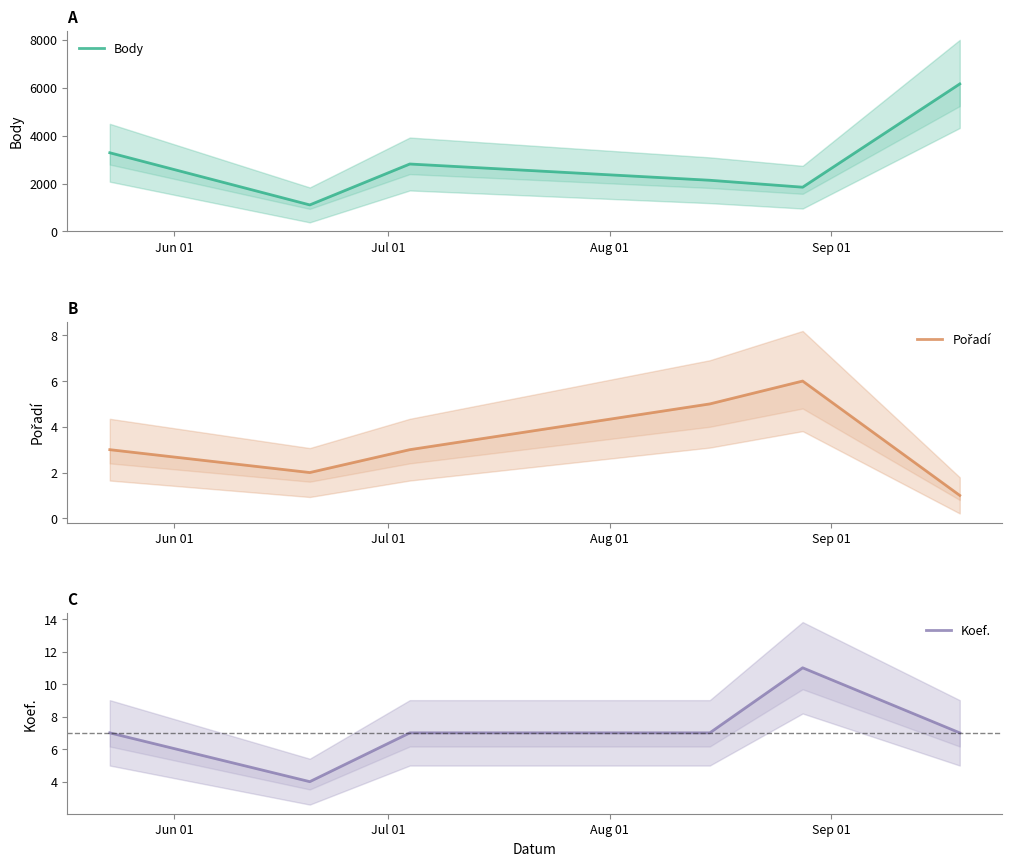

True or false: Body and Koef. intersect in this chart.

False